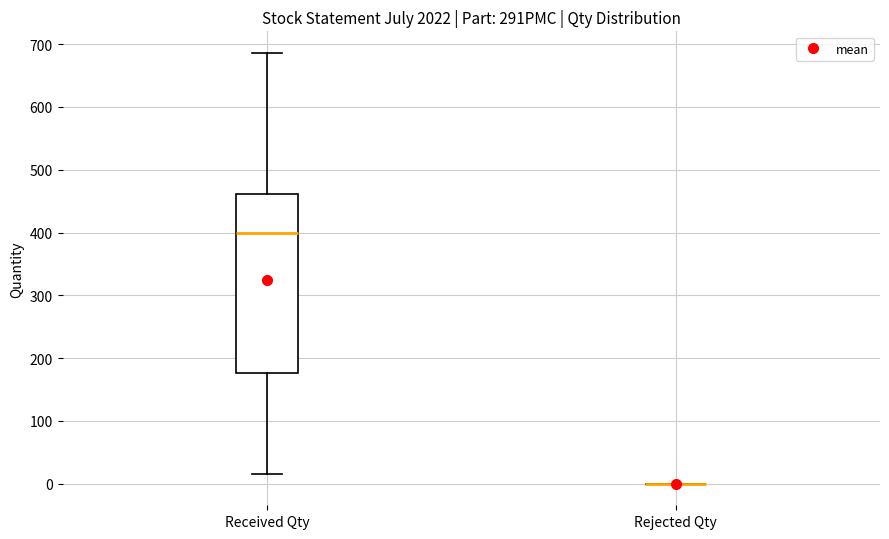

Reading left to right, read every box against the y-axis: the position of its median line, the range the box covers, and the ends of its whiskers. The values are not printed on the chart, so give them approximately, as read against the axis.

Received Qty: median 400, box 180 to 460, whiskers 20 to 690
Rejected Qty: box collapsed to a line at 0, whiskers 0 to 0